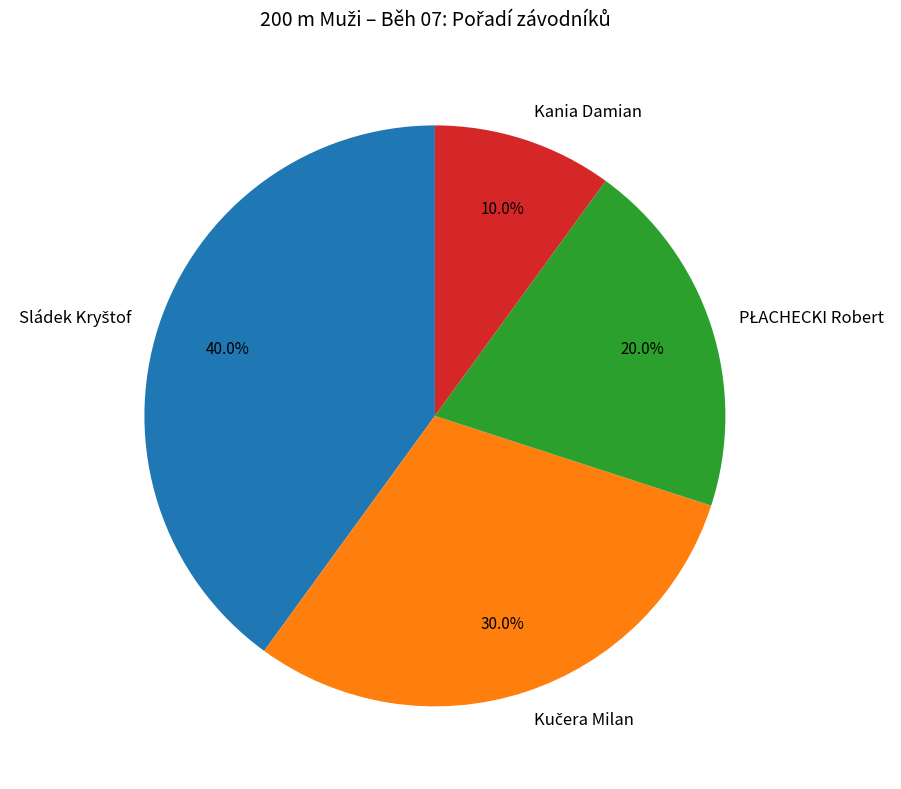

Is there any slice that represents more than half of the pie?

No